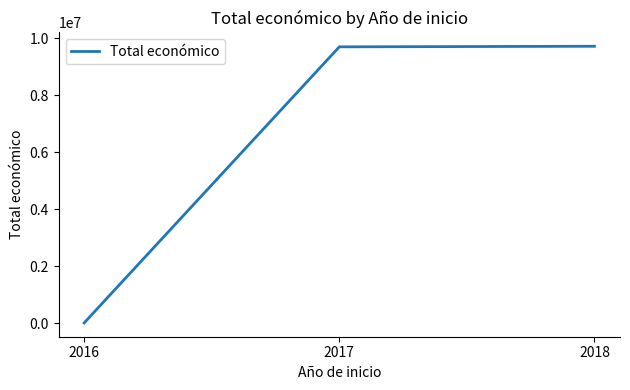

How many lines are shown in the chart?

1